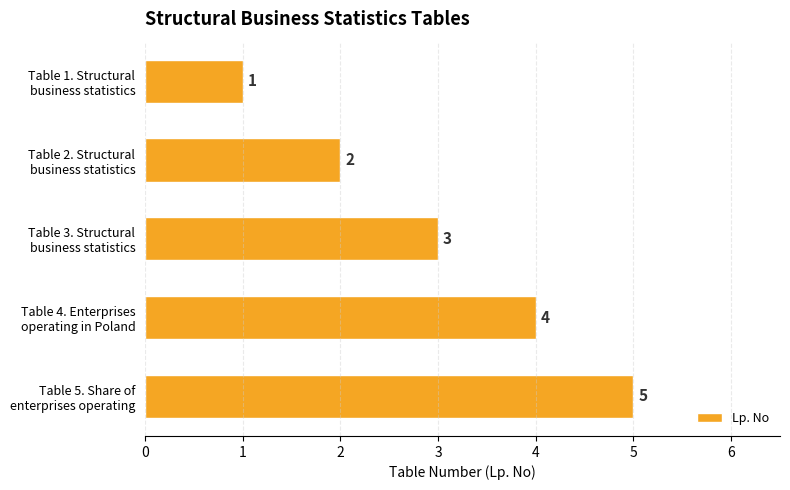

Rank the categories by value from lowest to highest.

Table 1. Structural
business statistics, Table 2. Structural
business statistics, Table 3. Structural
business statistics, Table 4. Enterprises
operating in Poland, Table 5. Share of
enterprises operating